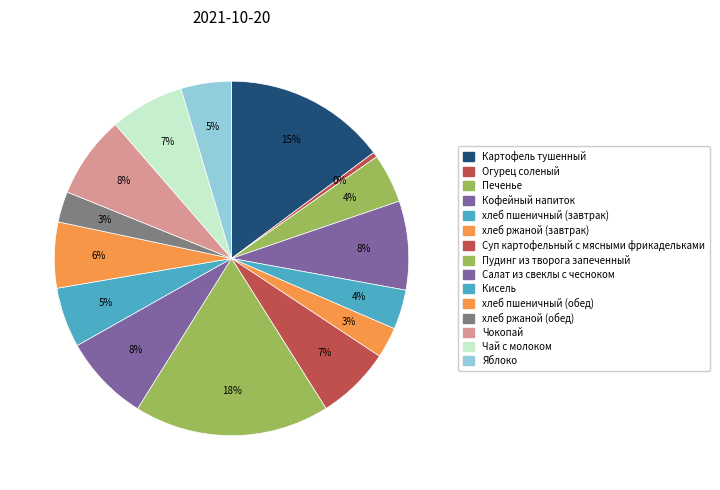

Does any single category account for the majority?

No